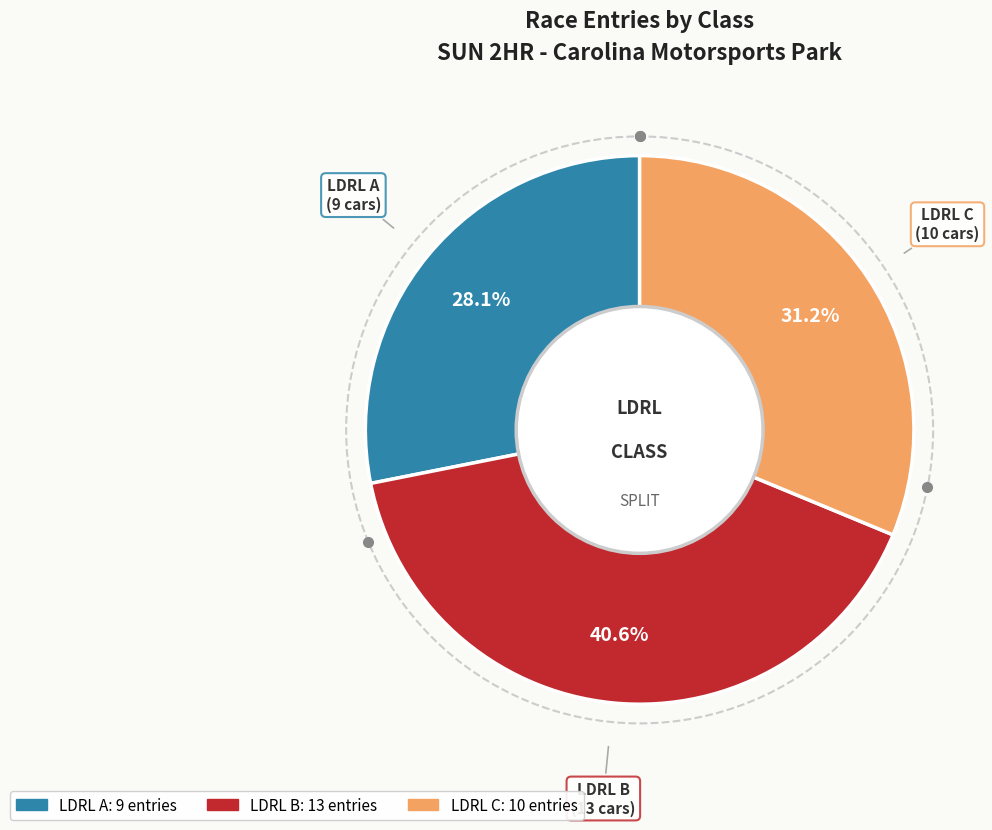

The LDRL A slice represents 28% of the pie. True or false?

True